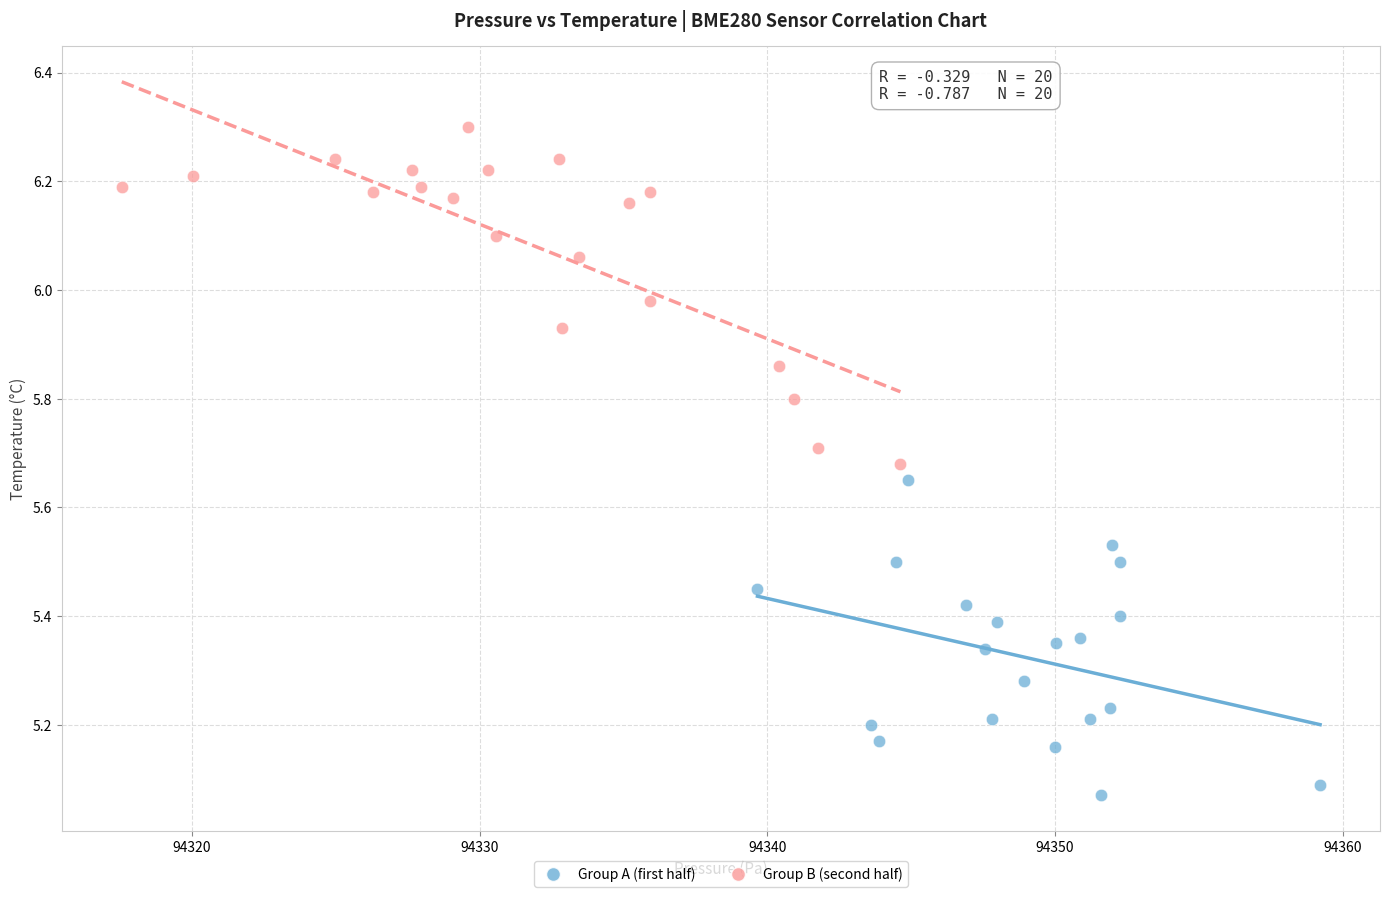

What are all the series names shown in the legend?

Group A (first half), Group B (second half)